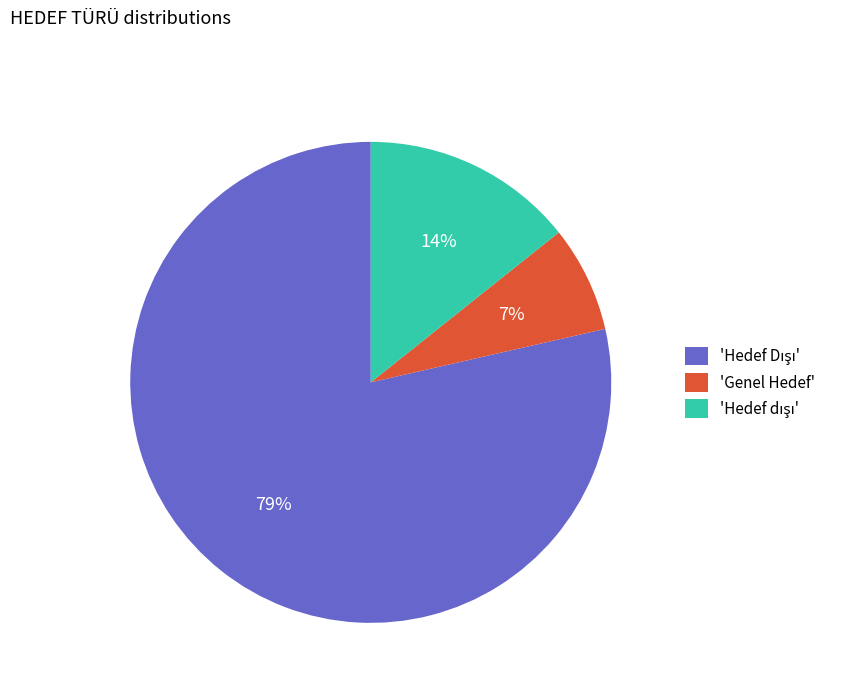

What is the smallest slice in the pie chart?

'Genel Hedef'